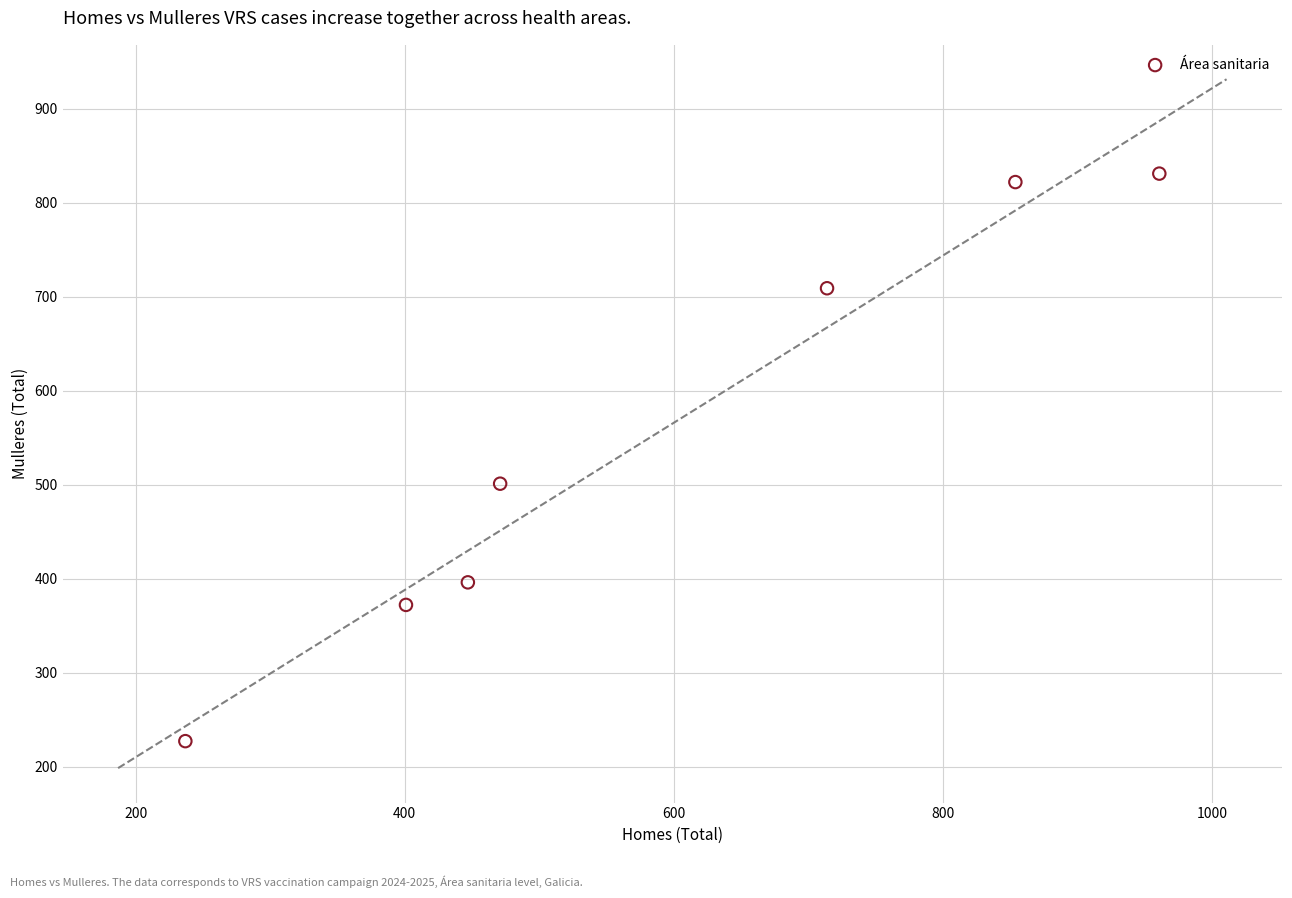

What Y value in the scatter plot is closest to 529?

501